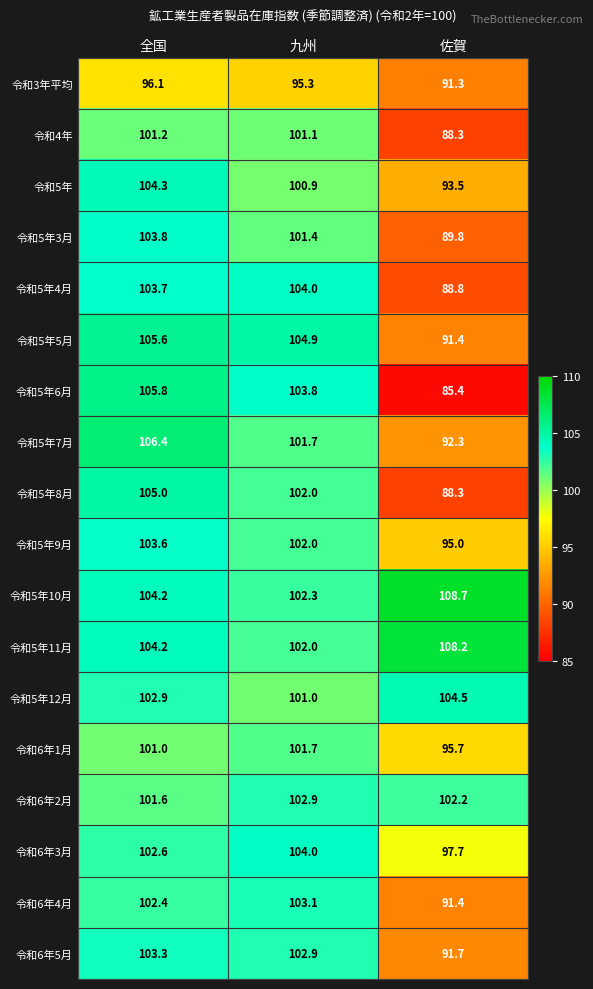

Which series has the largest total across all categories?

令和5年10月